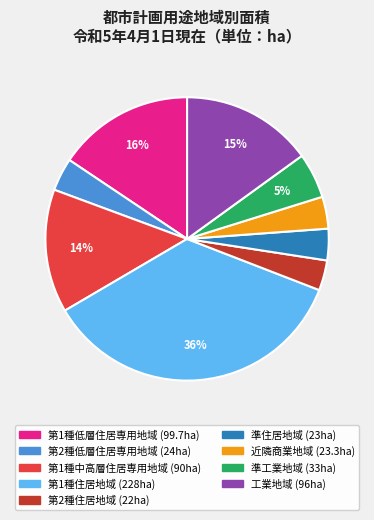

How many segments does this pie chart have?

9